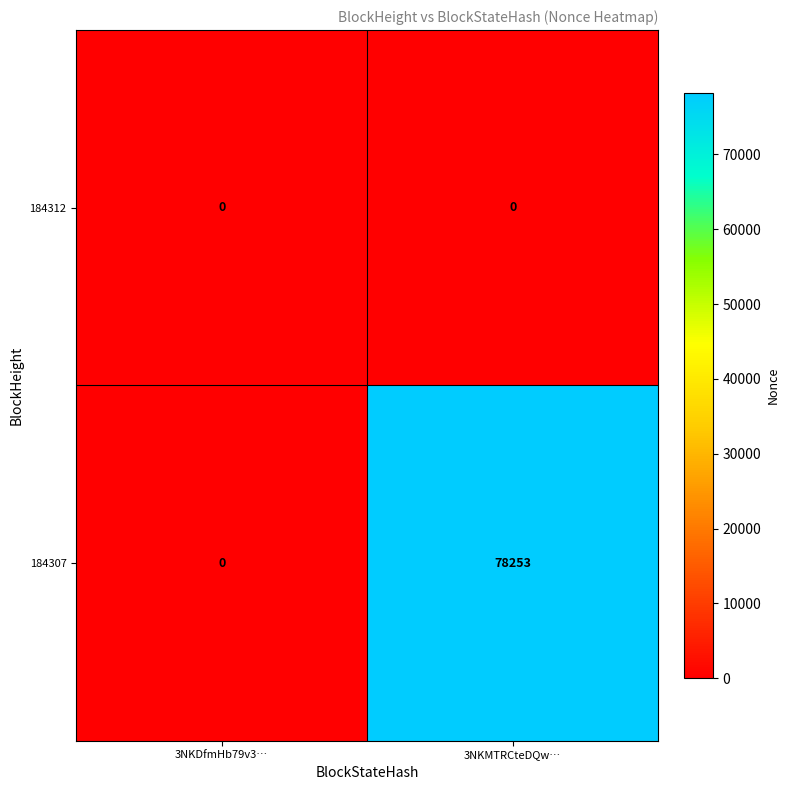

What is the spread (max minus min) of values at 3NKMTRCteDQw…?

78253